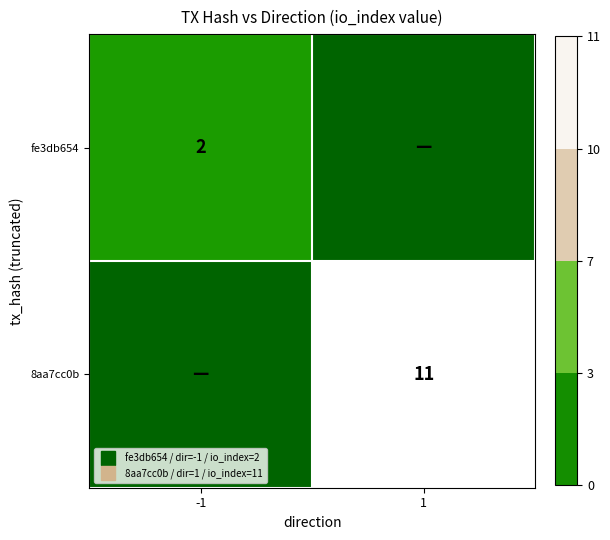

Which category has the lowest value across all series?

1